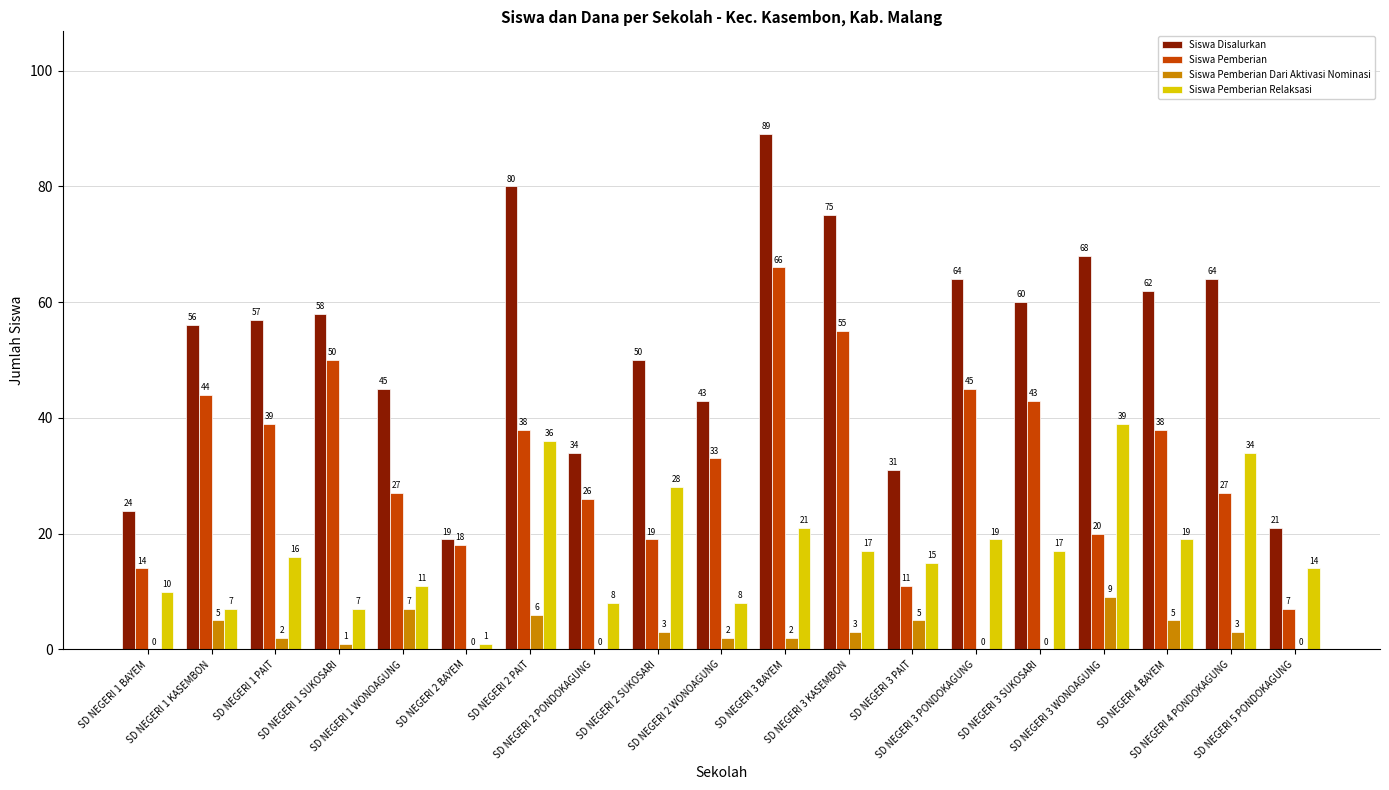

What is the sum of all Siswa Pemberian Dari Aktivasi Nominasi values?

53